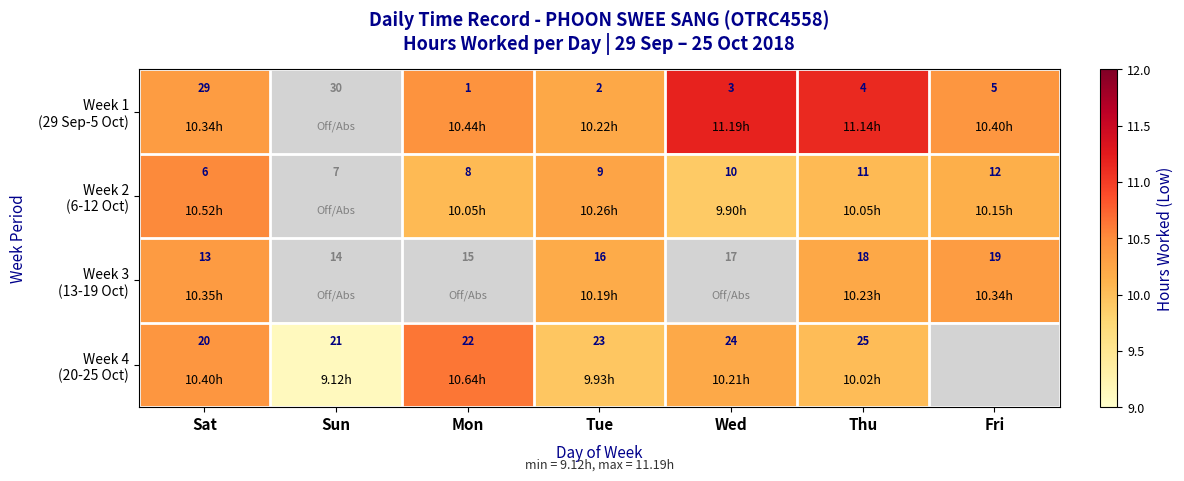

Which category has the lowest value in the Week 3 (13-19 Oct) series?

Tue